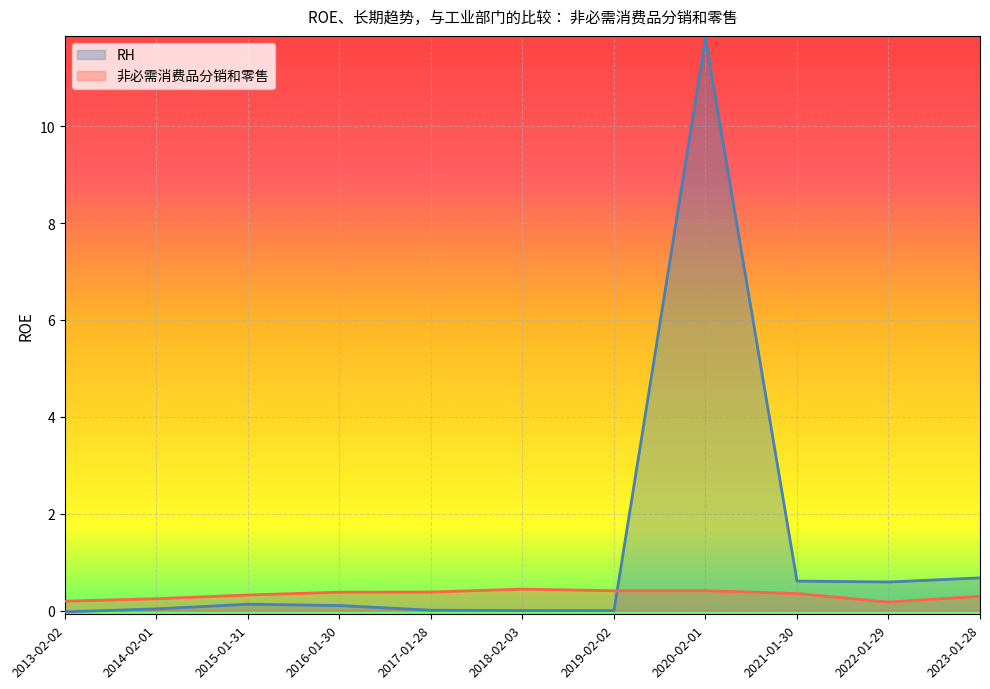

At which label does 非必需消费品分销和零售 reach its minimum?

2022-01-29